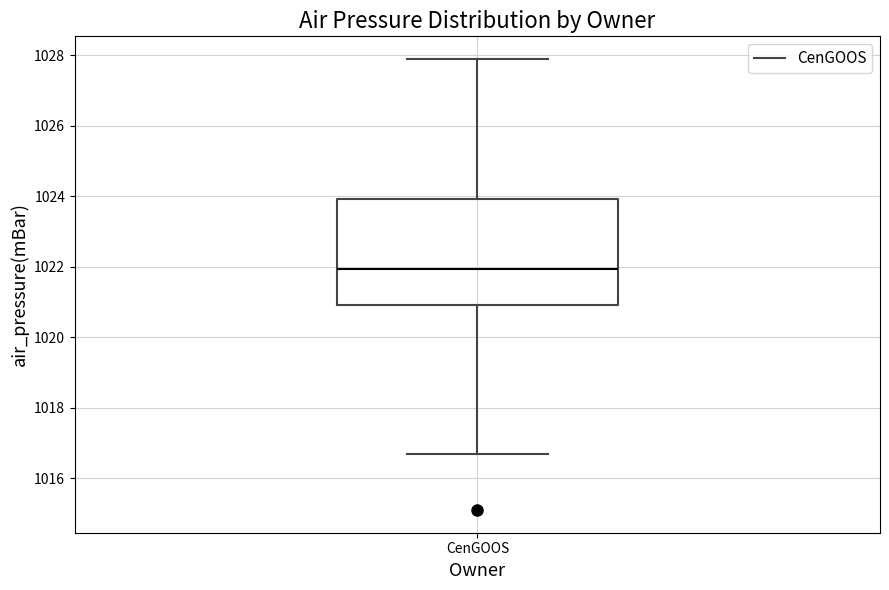

Where is the lower edge of the box for CenGOOS on the y-axis? The values are not printed on the chart, so give them approximately, as read against the axis.

1021.0